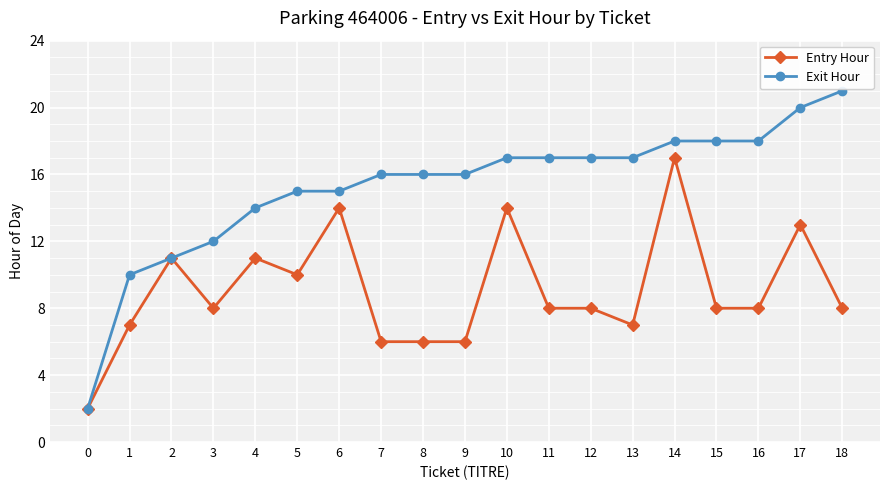

What is the average value of the Exit Hour series?

15